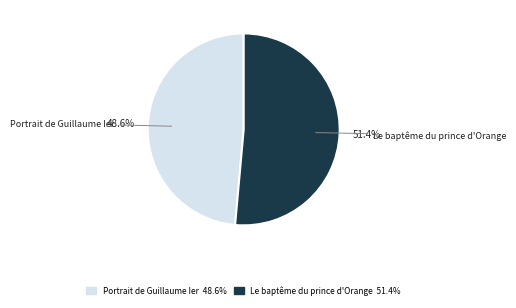

Is there any slice that represents more than half of the pie?

Yes